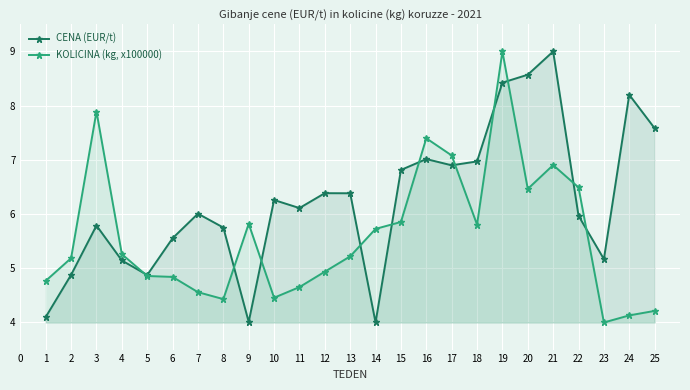

What is the total value across all series at 23?

9.2